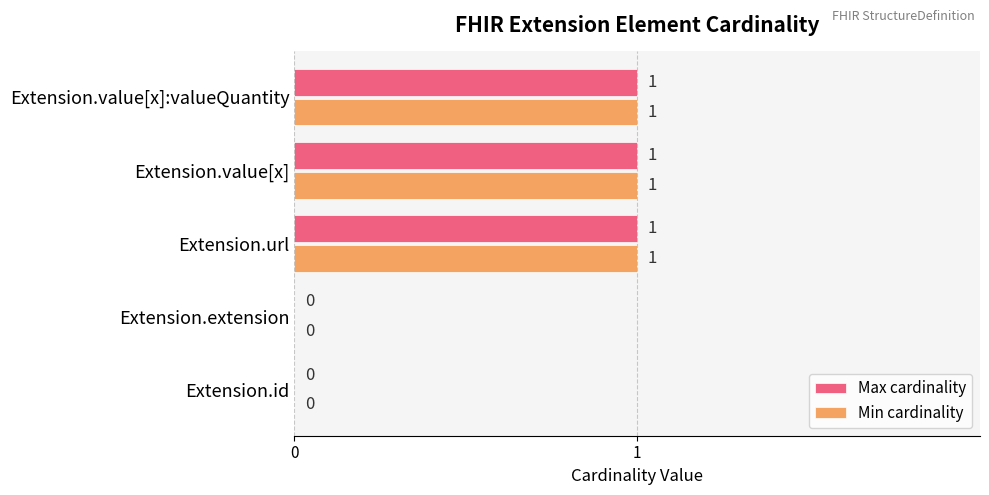

True or false: Max cardinality has a value of -1 at Extension.id.

False